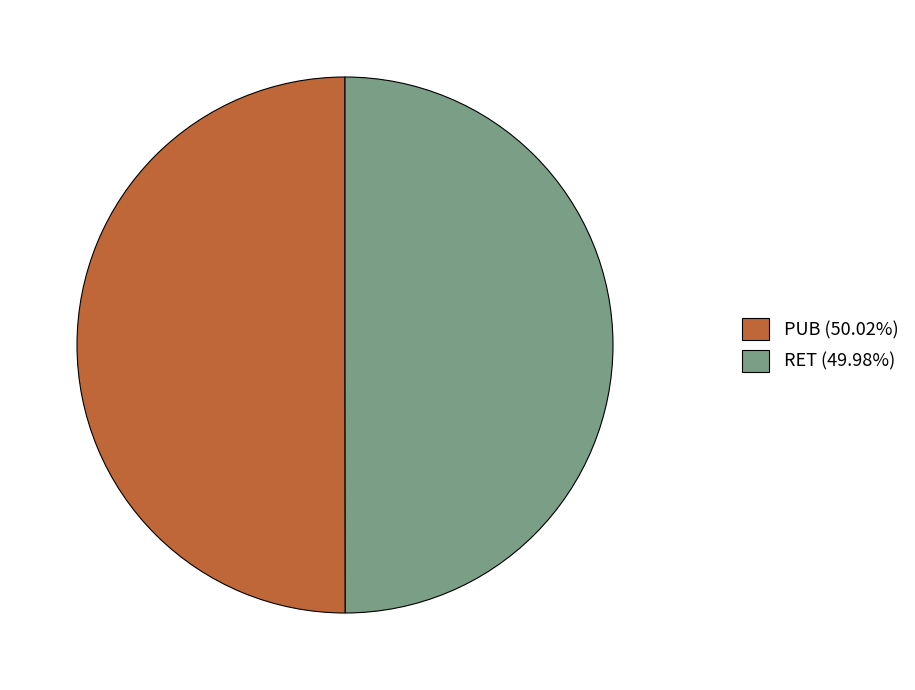

Count the number of slices in the pie.

2